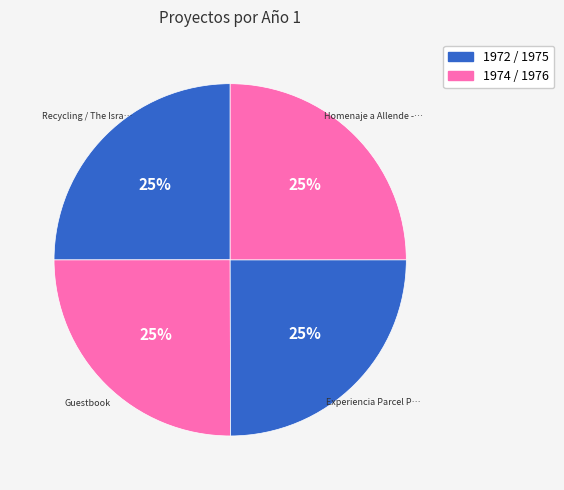

Count the number of slices in the pie.

4